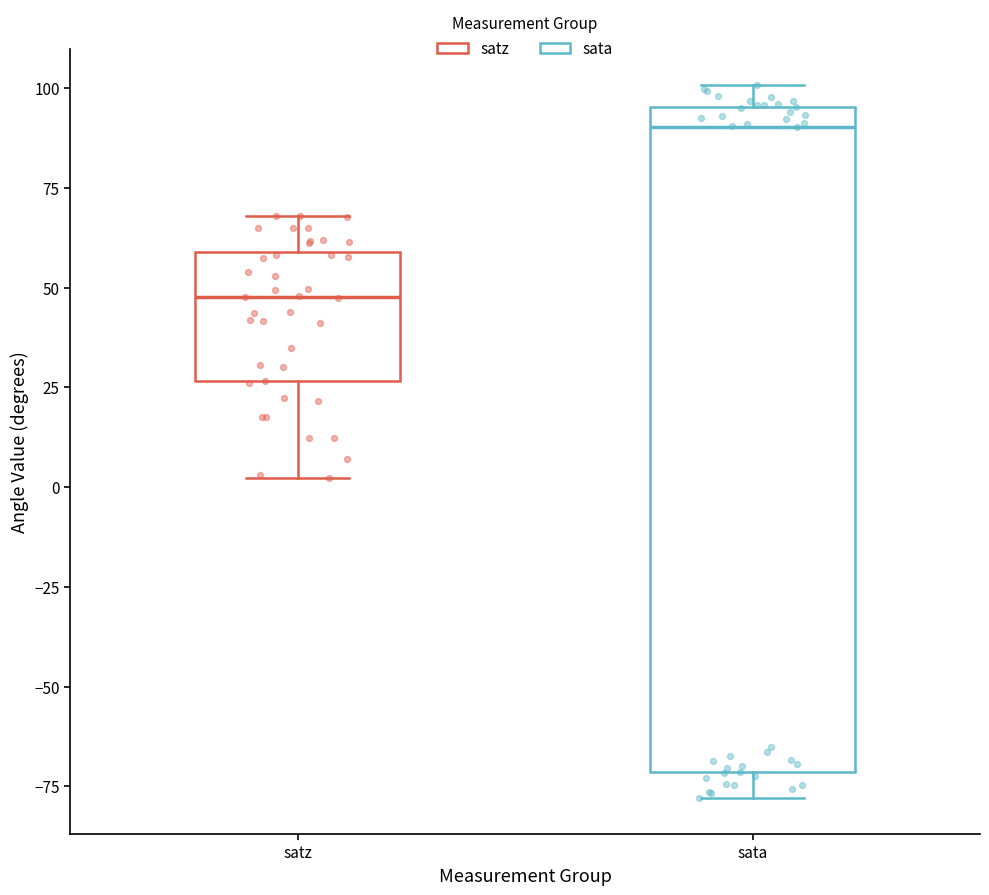

Which box has the highest median line?

sata